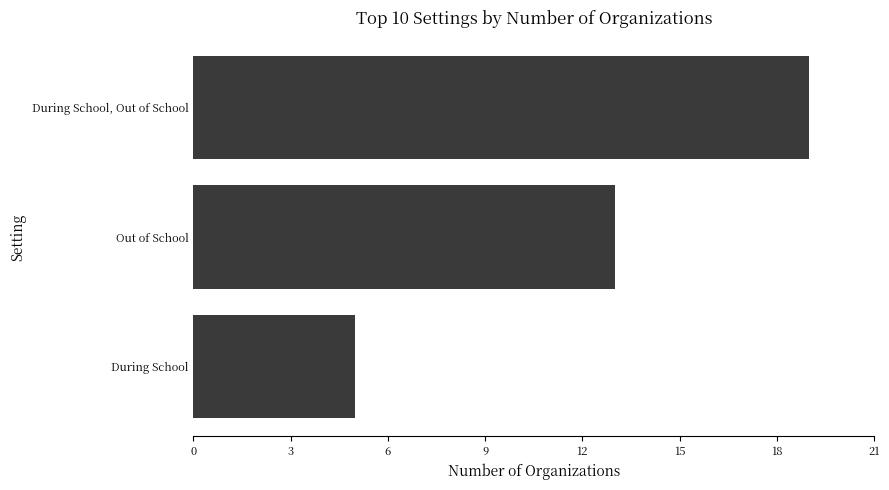

List the labels in order of value, smallest first.

During School, Out of School, During School, Out of School